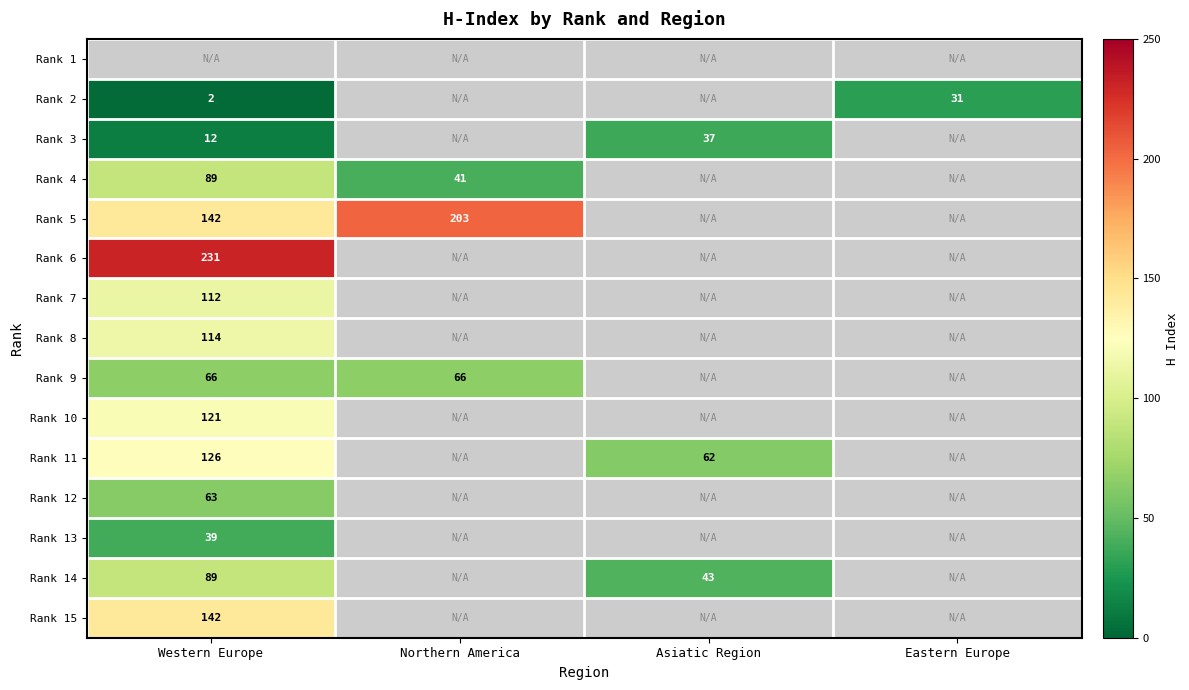

What is the minimum value shown in the chart?

2.0